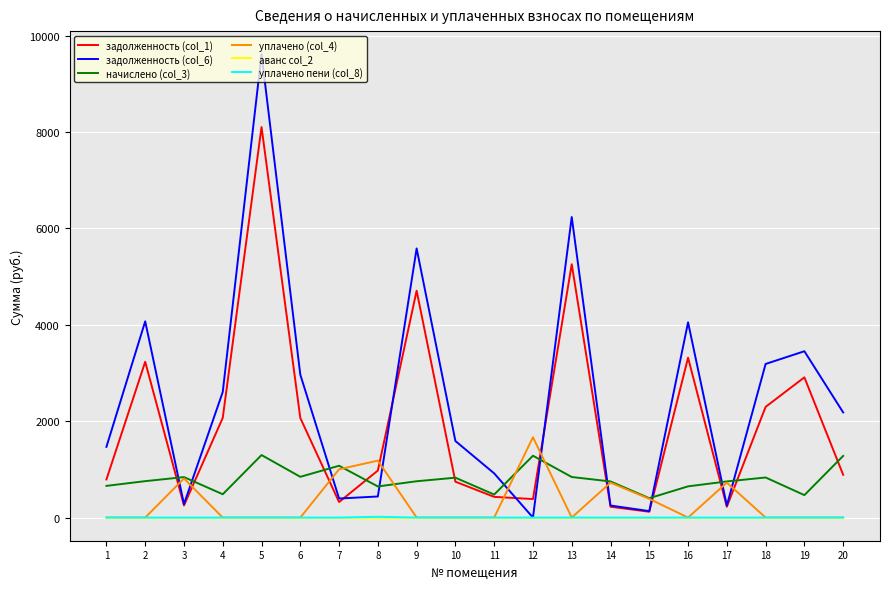

Which series has the widest spread of values?

задолженность (col_6)